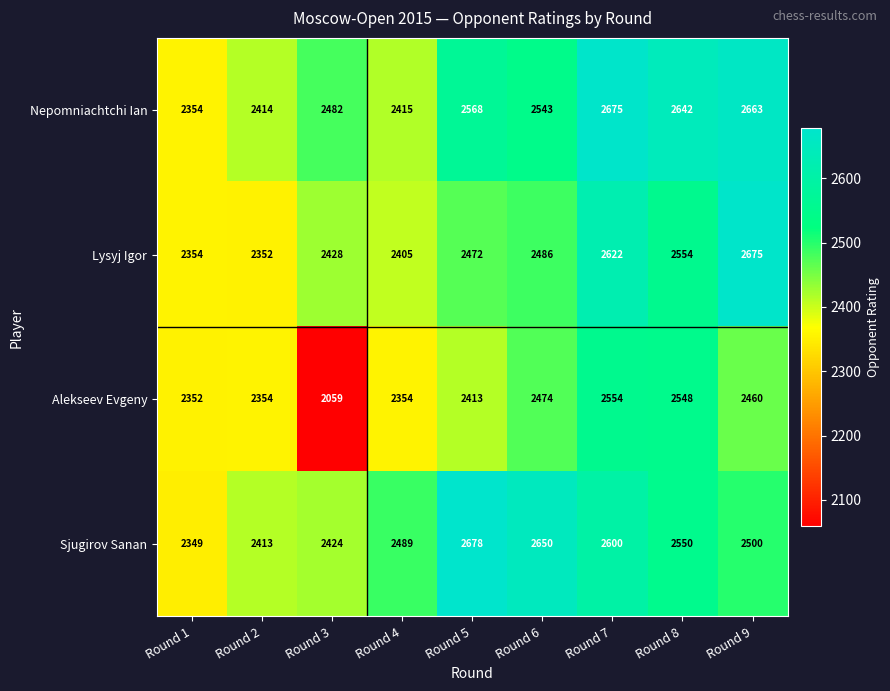

Between Round 4 and Round 6, which series saw the biggest shift?

Sjugirov Sanan